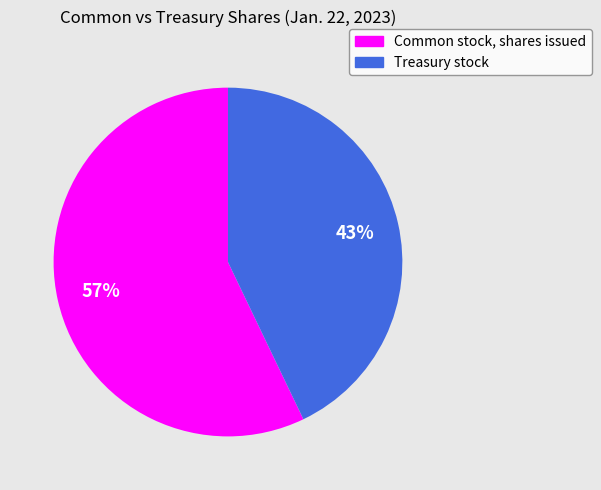

True or false: Treasury stock accounts for 53% of the total.

False